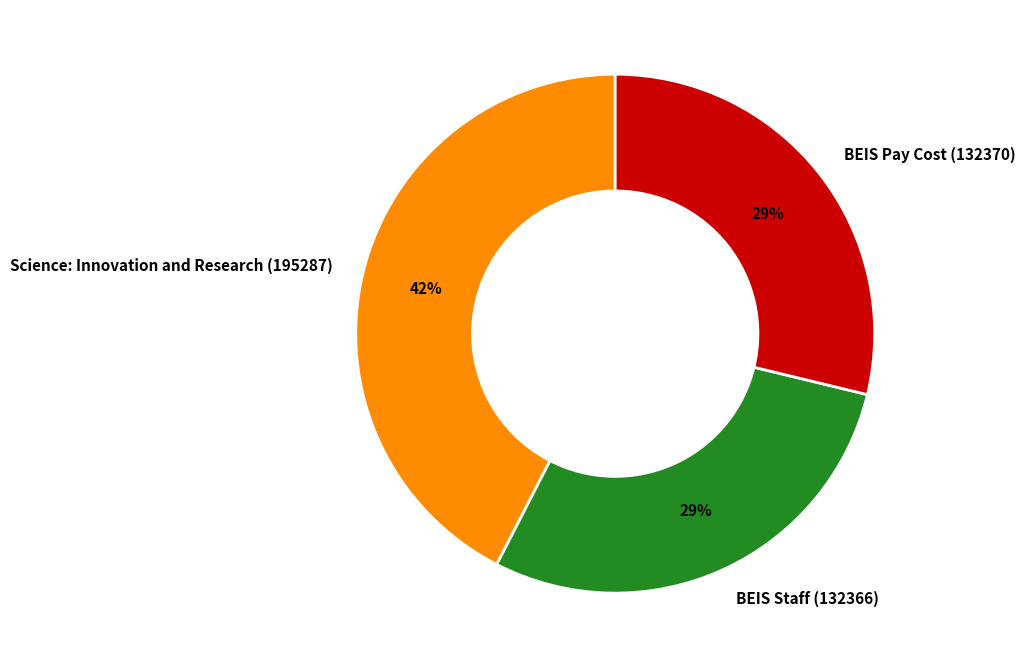

Does BEIS Pay Cost (132370) represent more than half of the total?

No